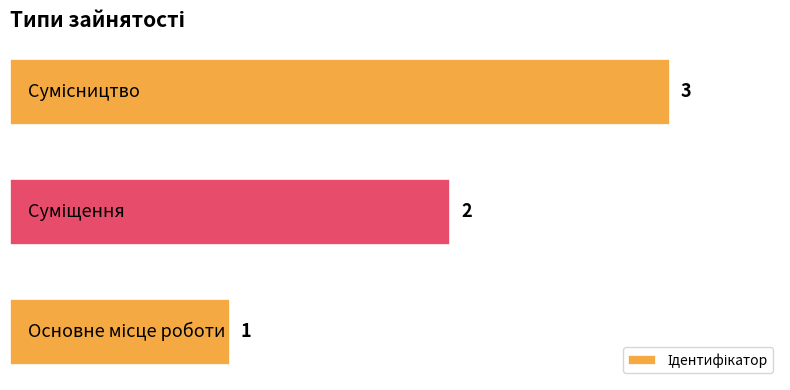

How many categories are shown in the chart?

3